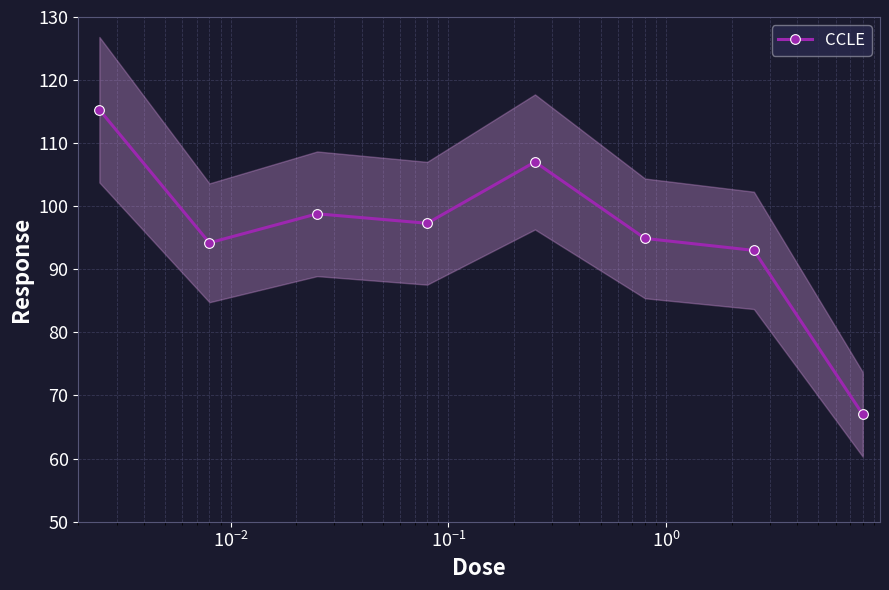

How many data points are less than 97?

4